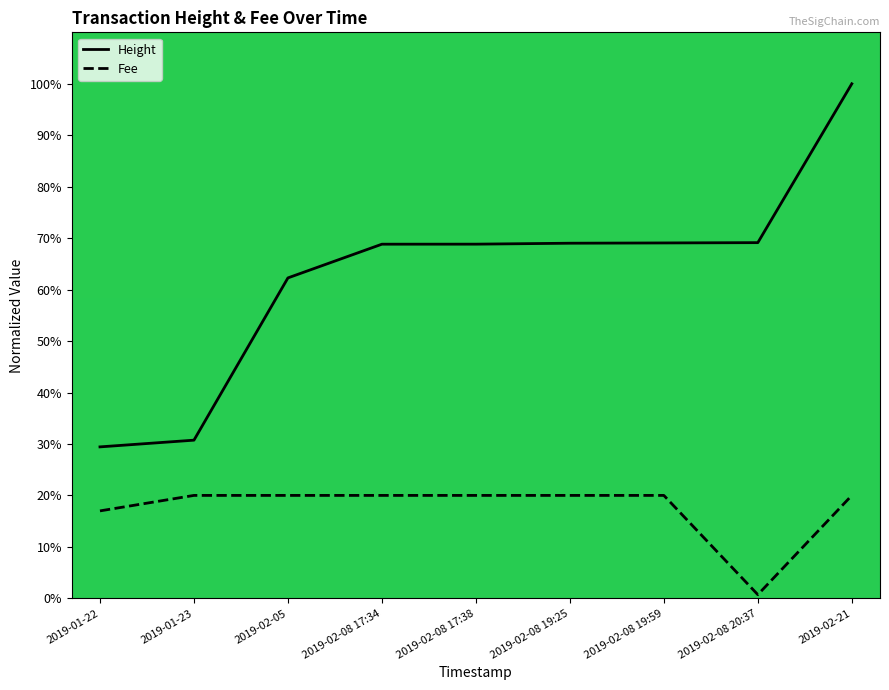

What is the approximate value of Fee at 2019-02-08 19:59?

20.0